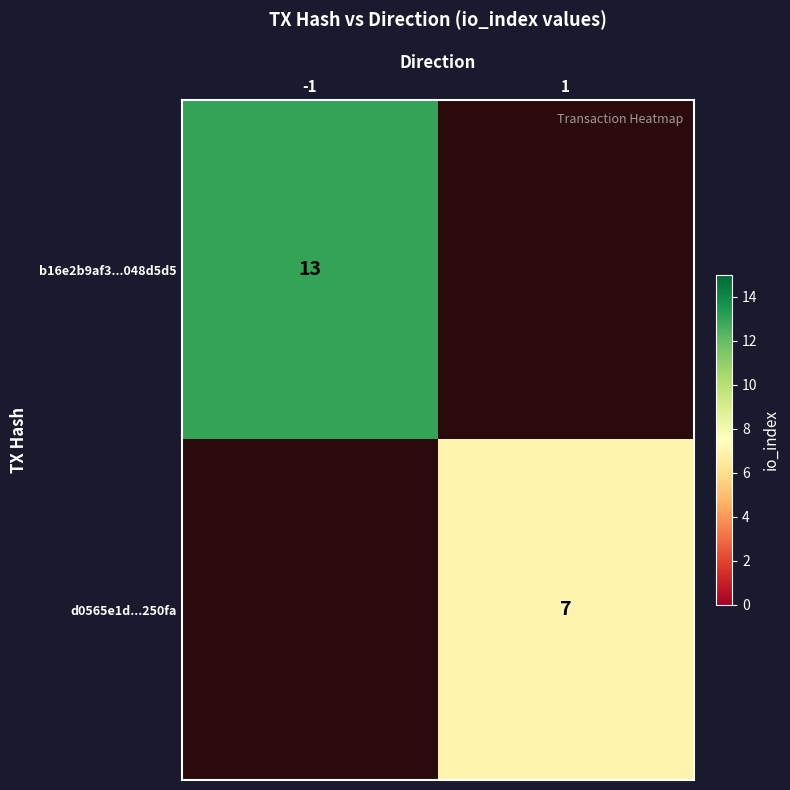

The d0565e1d...250fa series shows 5 at 1. True or false?

False